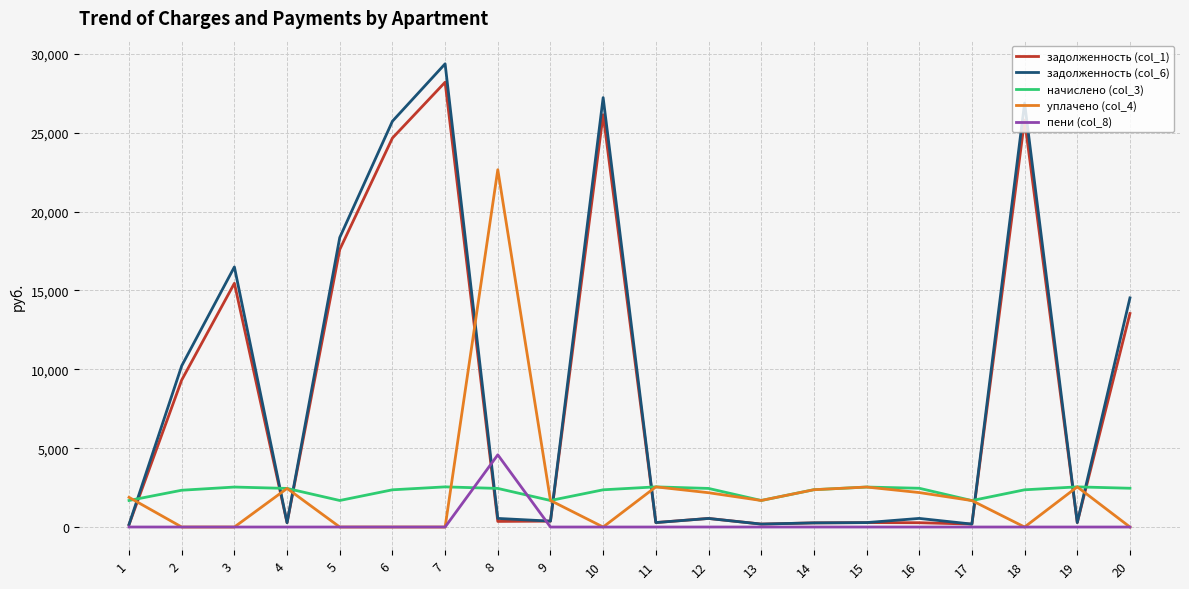

True or false: задолженность (col_1) has more than 1 interior local peaks.

True